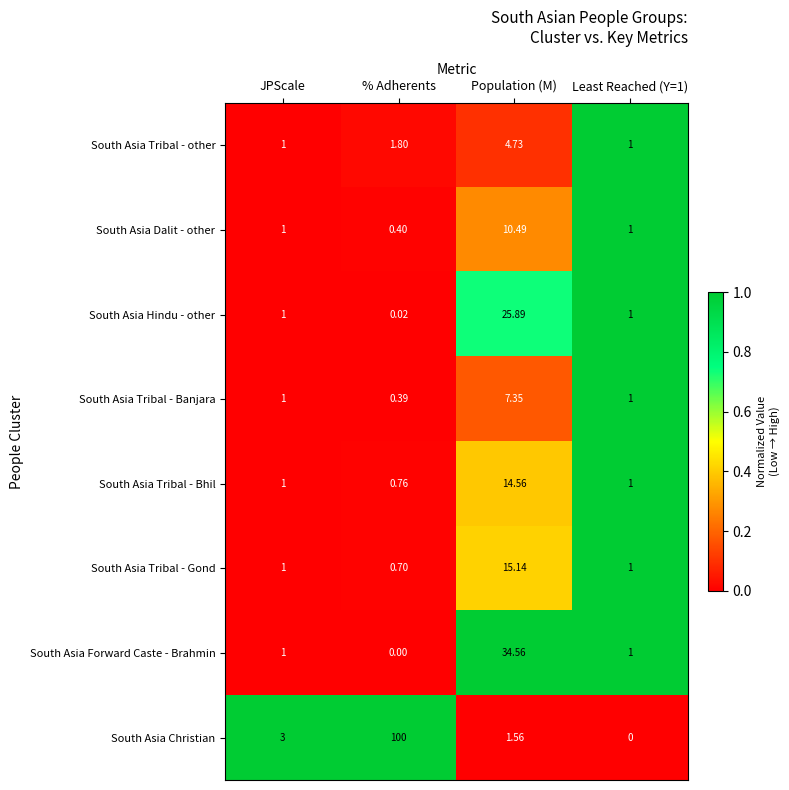

Where is South Asia Tribal - other nearest to the value 2?

% Adherents